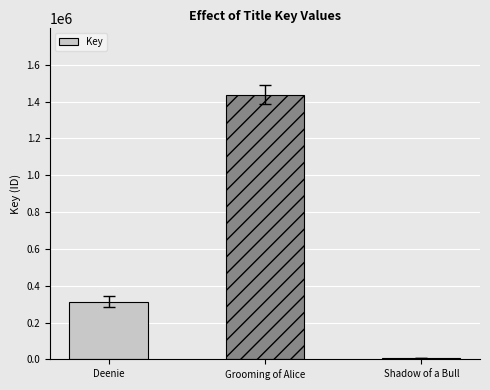

What is the difference between the values at Shadow of a Bull and Deenie?

306385